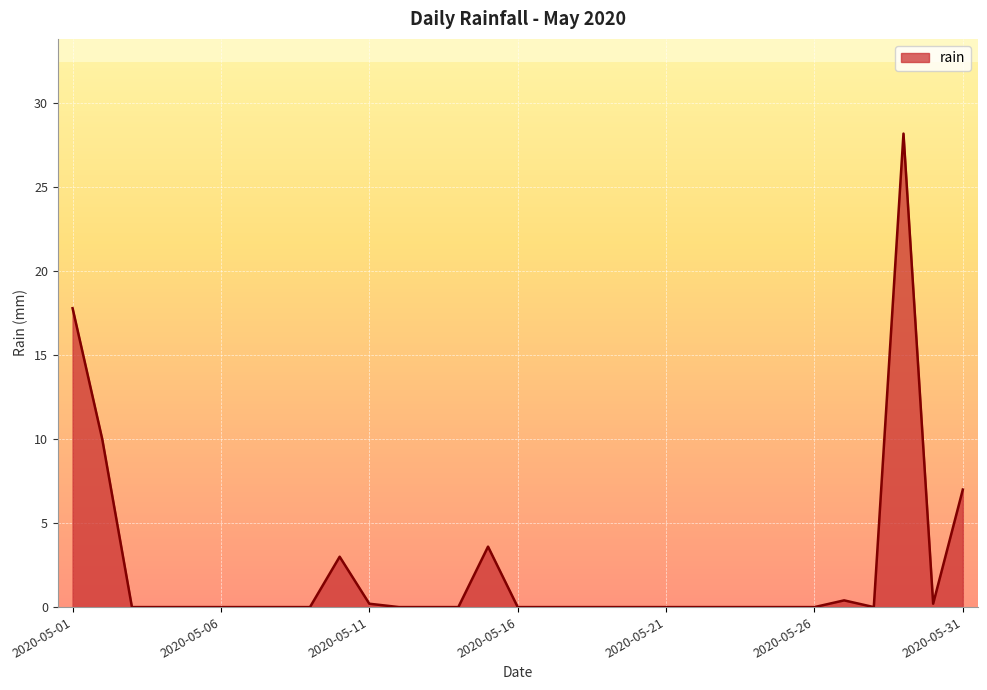

What is the difference between the maximum and minimum values?

28.2